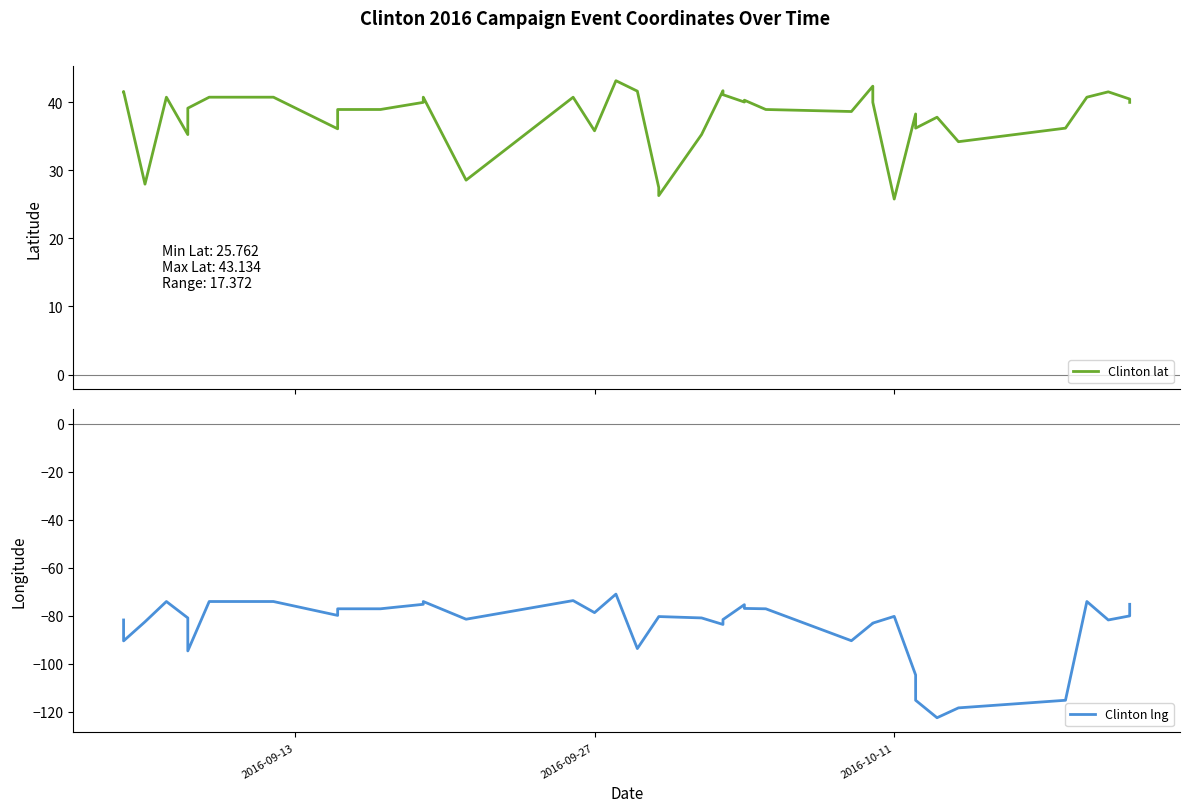

True or false: Clinton lat and Clinton lng cross at least once.

False